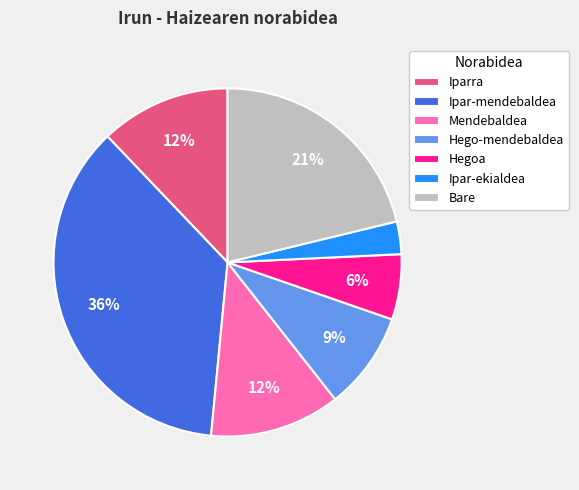

How many slices are in this pie chart?

7